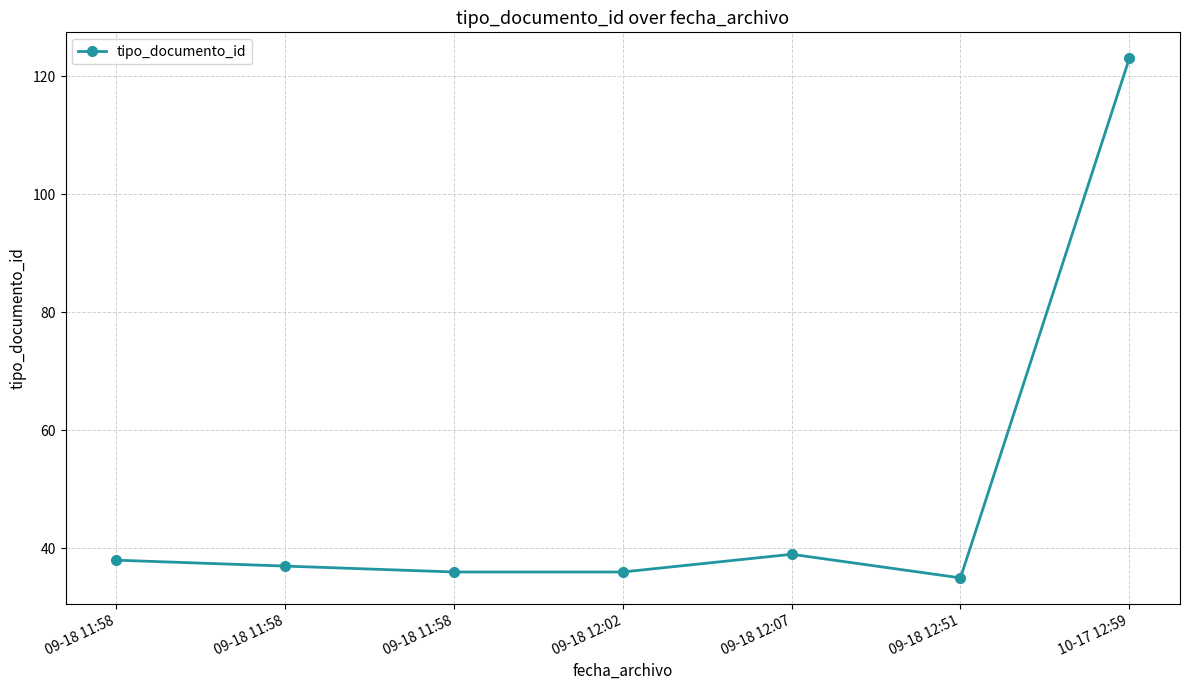

How many categories are shown in the chart?

7